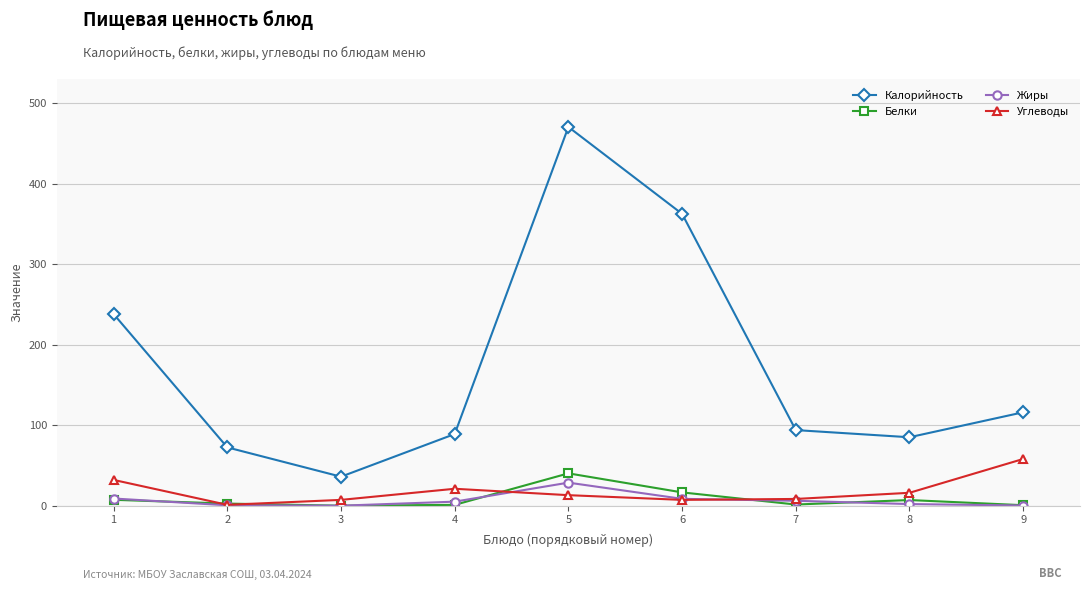

True or false: Калорийность and Белки intersect in this chart.

False